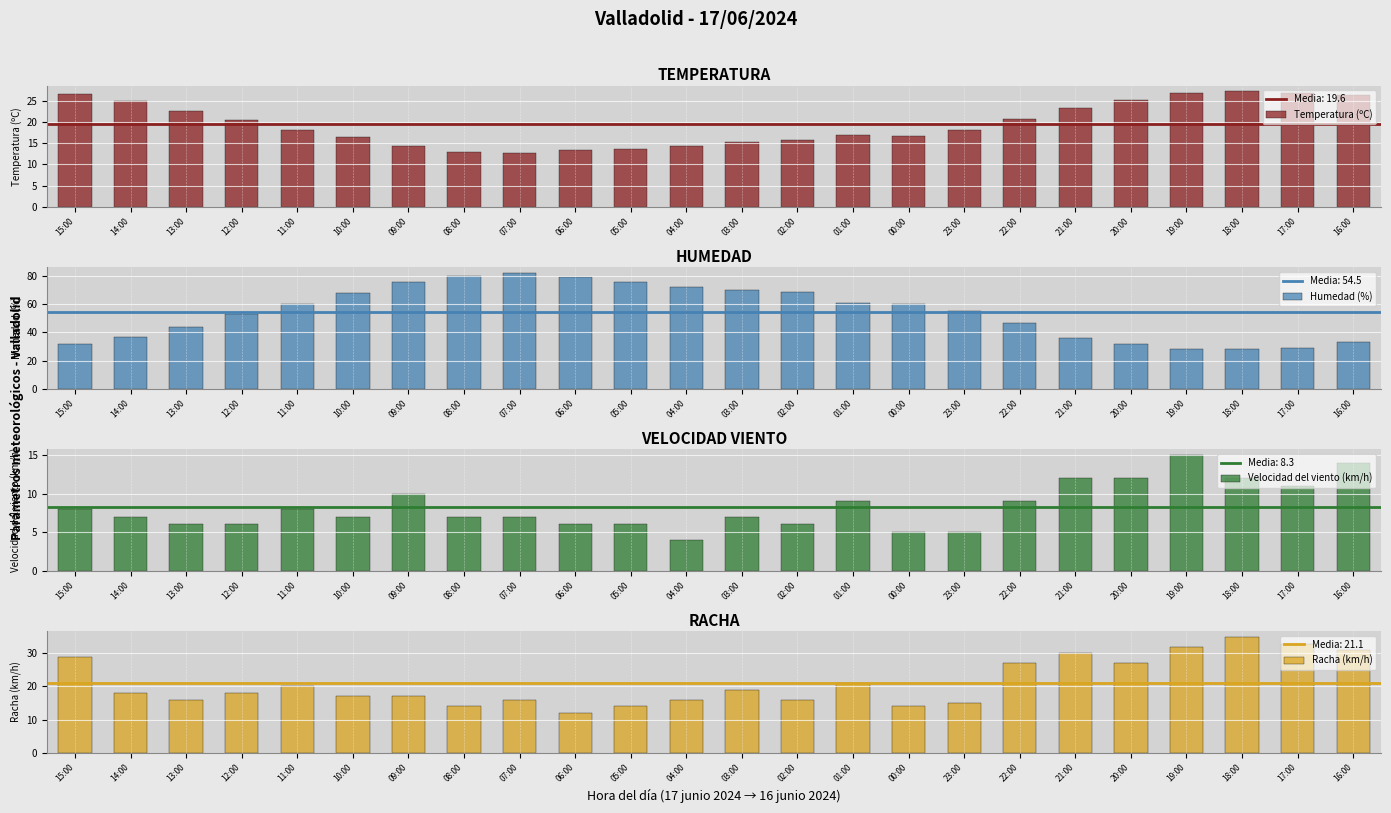

The Temperatura (ºC) series shows 22.9 at 01:00. True or false?

False